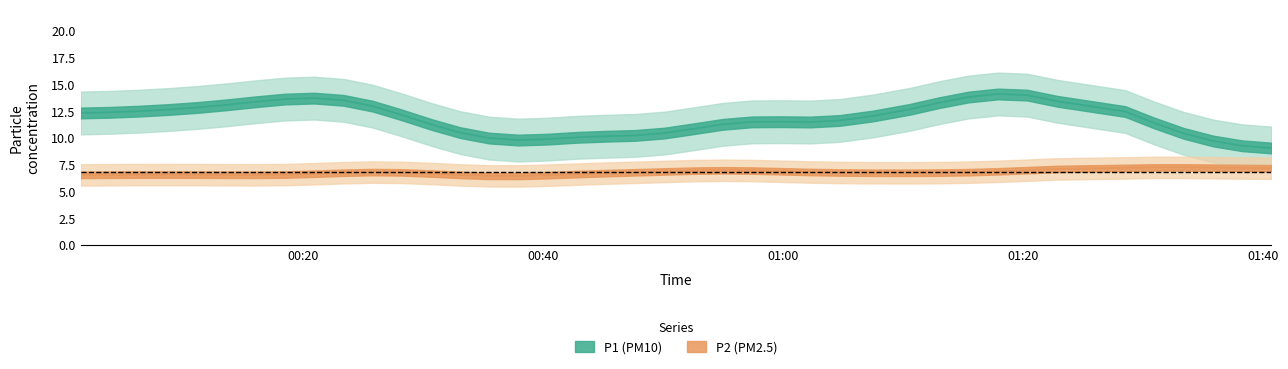

True or false: P2 has a value of 6.6 at 20.

True